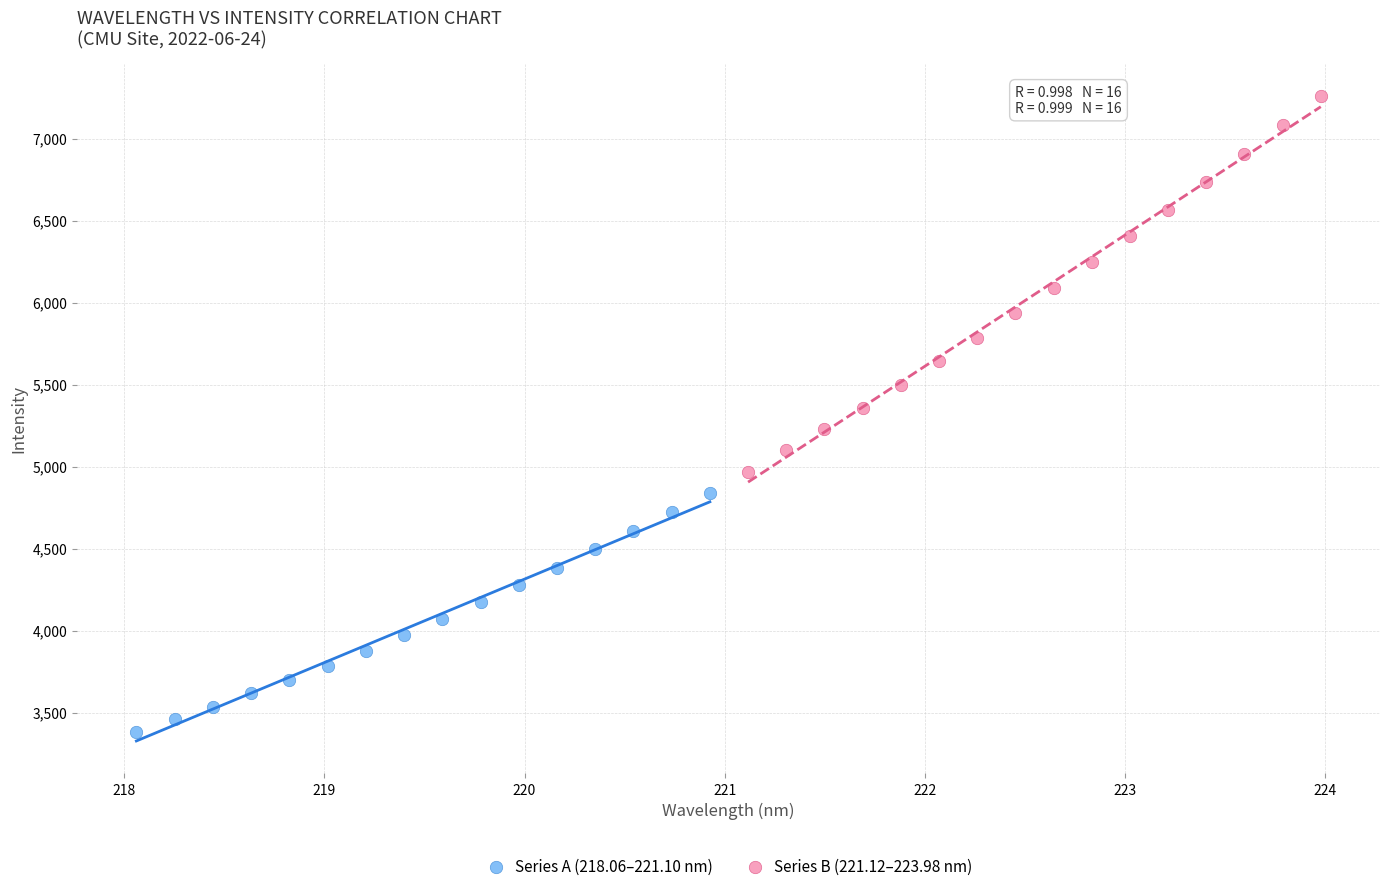

Which series contains the highest Y value?

Series B (221.12–223.98 nm)